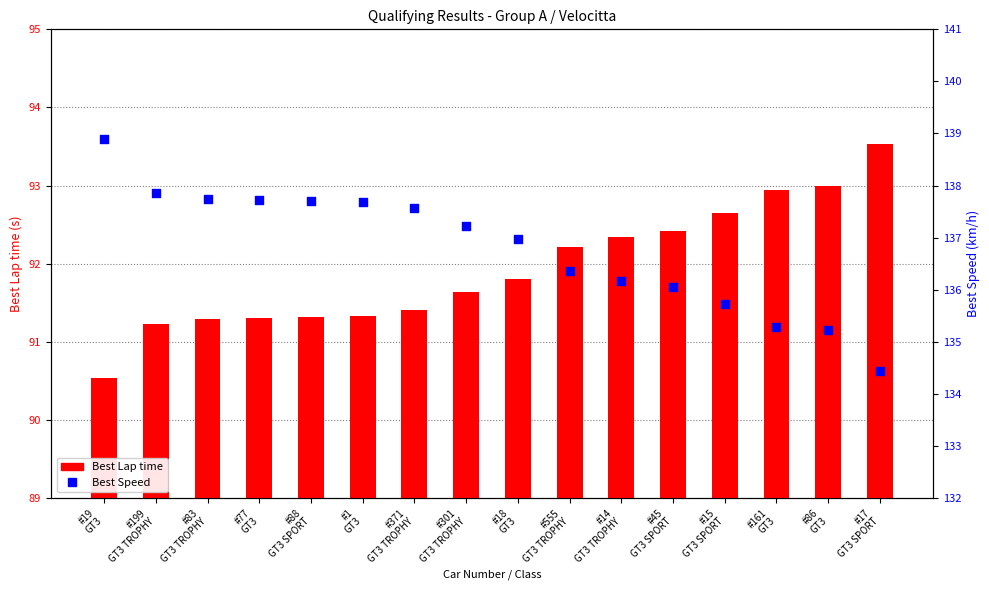

What is the total value across all series at #15
GT3 SPORT?

228.4